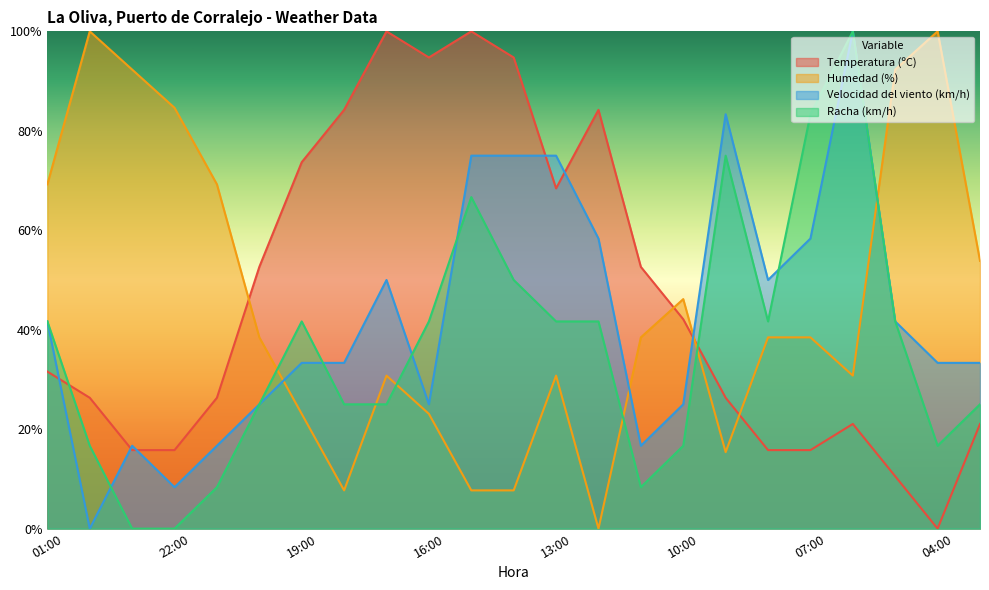

How many intersections are there between Racha (km/h) and Velocidad del viento (km/h)?

5